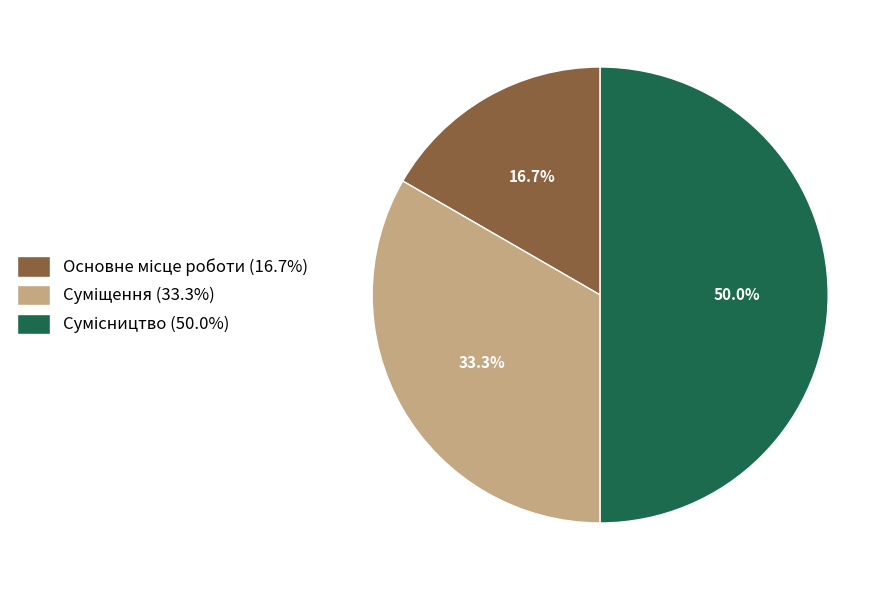

Does Суміщення represent more than half of the total?

No